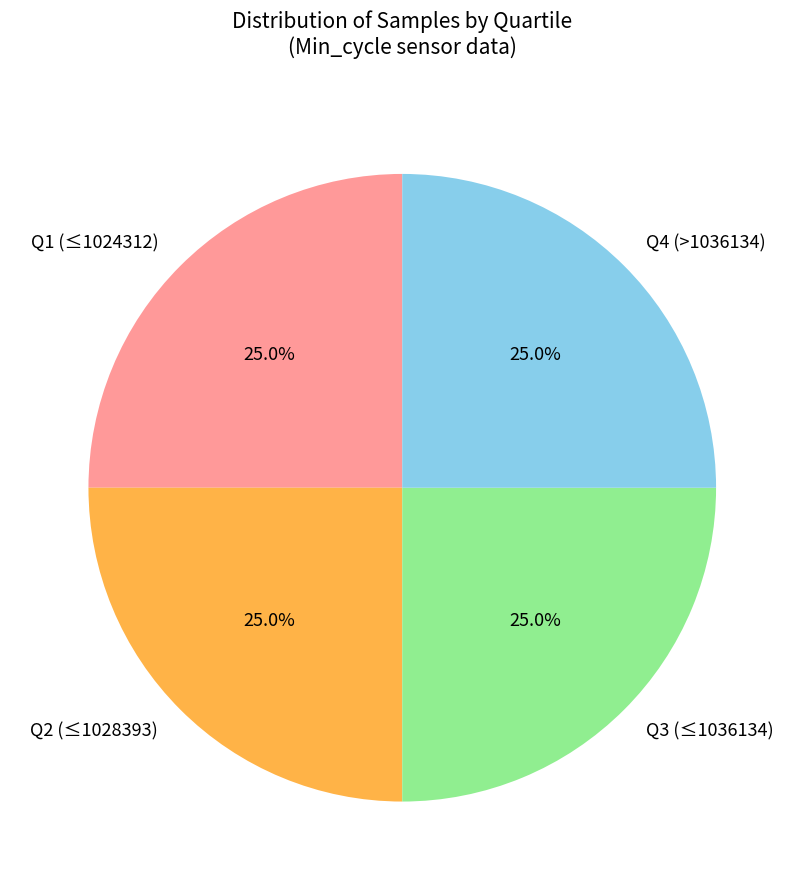

Approximately how many times larger is the value at Q1 (≤1024312) compared to Q3 (≤1036134)?

1.0